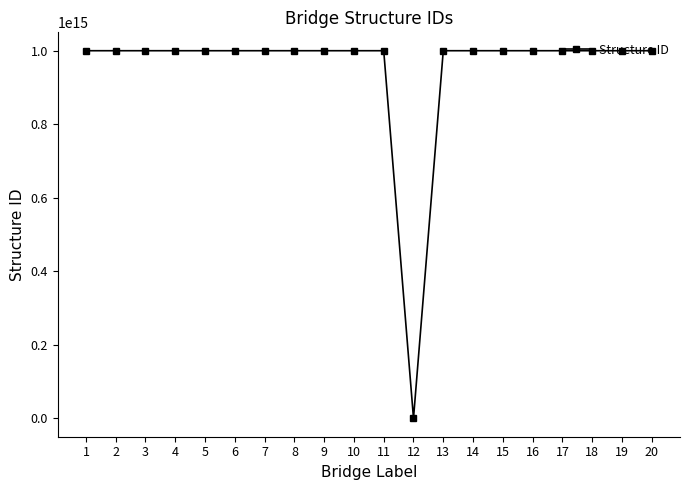

How many data points are less than 999907000210261?

10